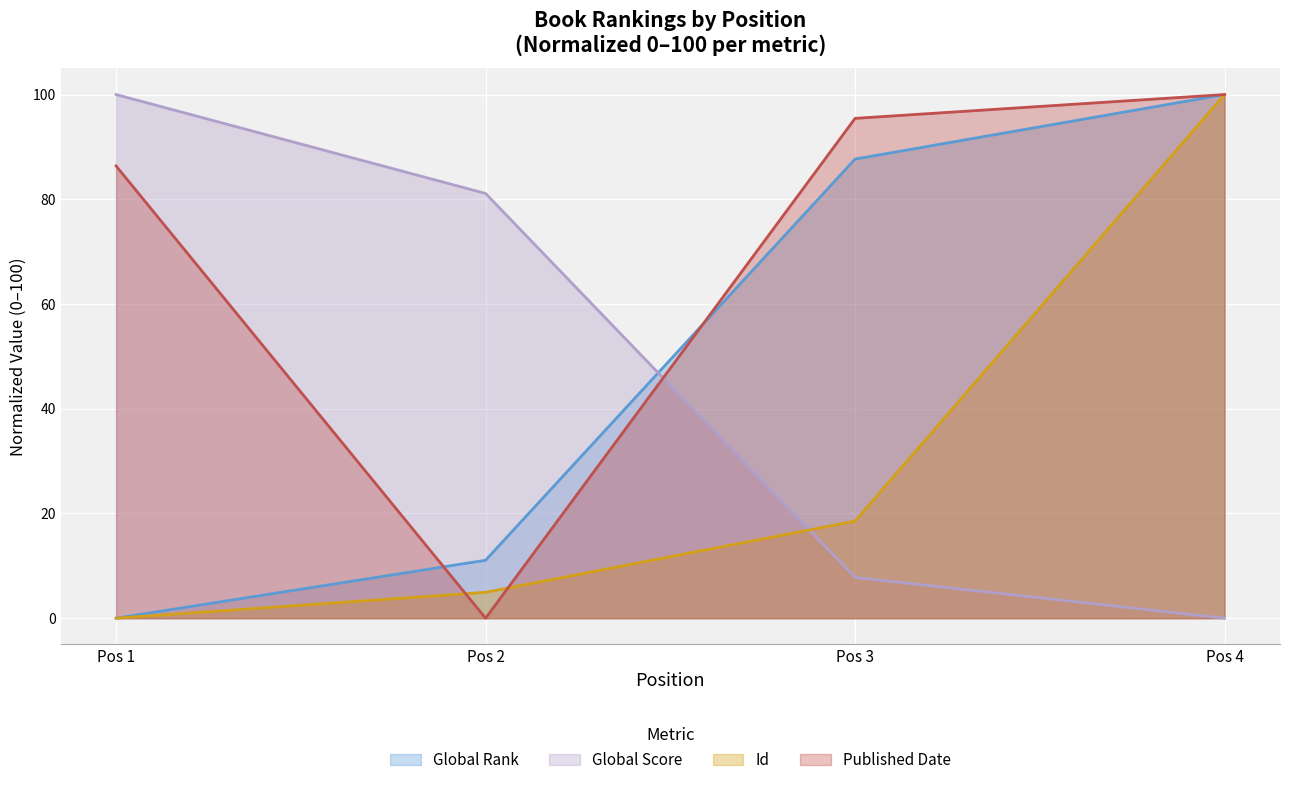

How many distinct data groups are displayed?

4